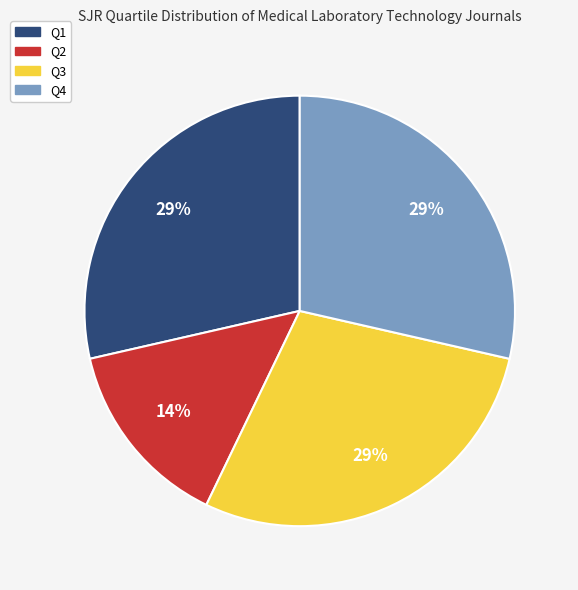

Do Q1 and Q2 together represent more than half of the pie?

No